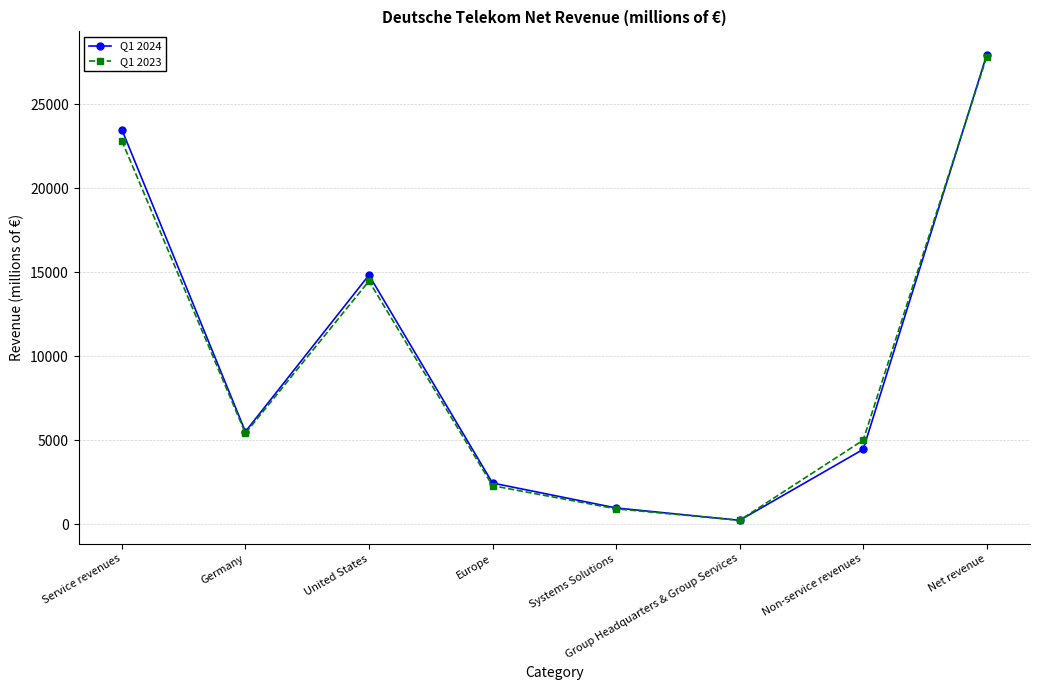

What is the label of the 7th point from the left?

Non-service revenues